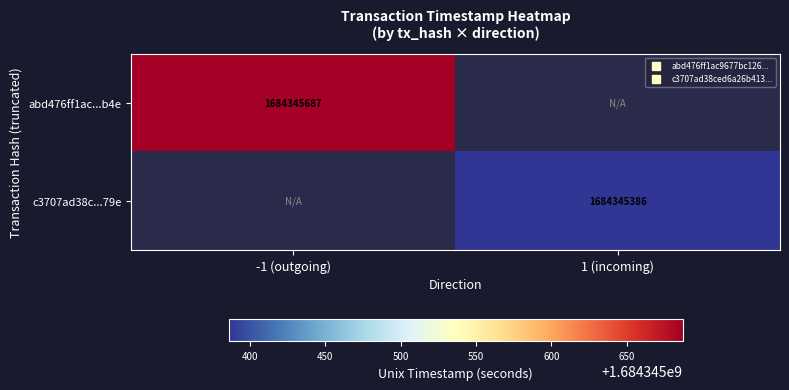

Between -1 (outgoing) and 1 (incoming), which is larger?

-1 (outgoing)